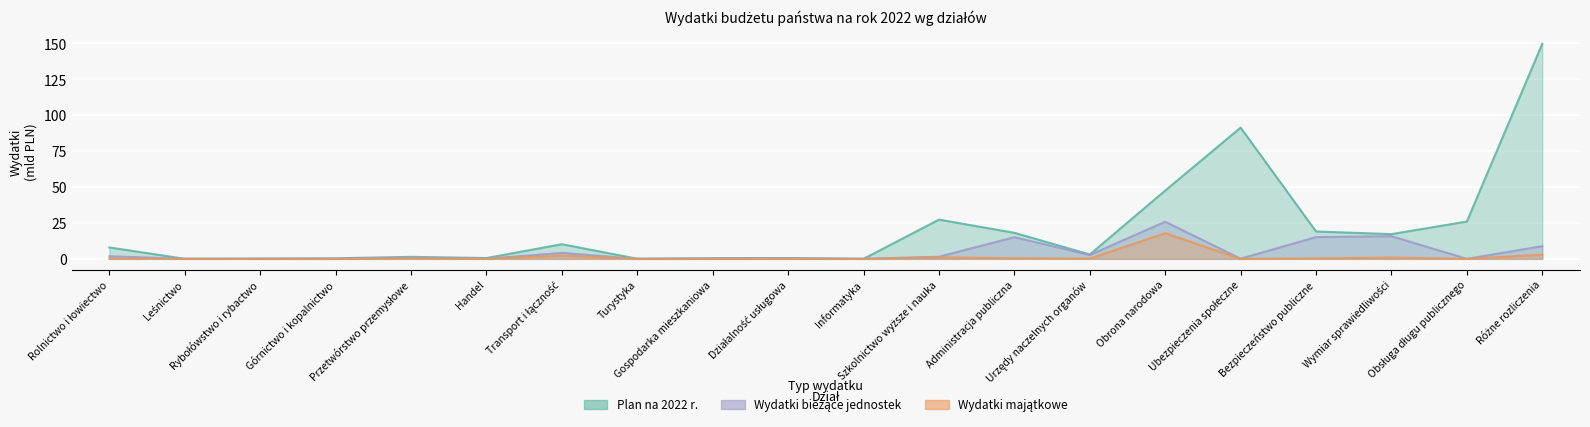

What is the total value across all series at Wymiar sprawiedliwości?

33.9